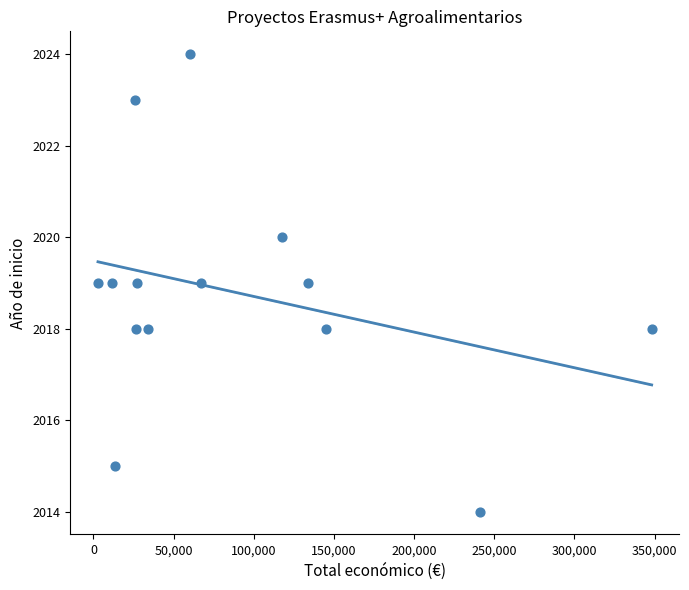

What is the range of X values (max minus min)?

345419